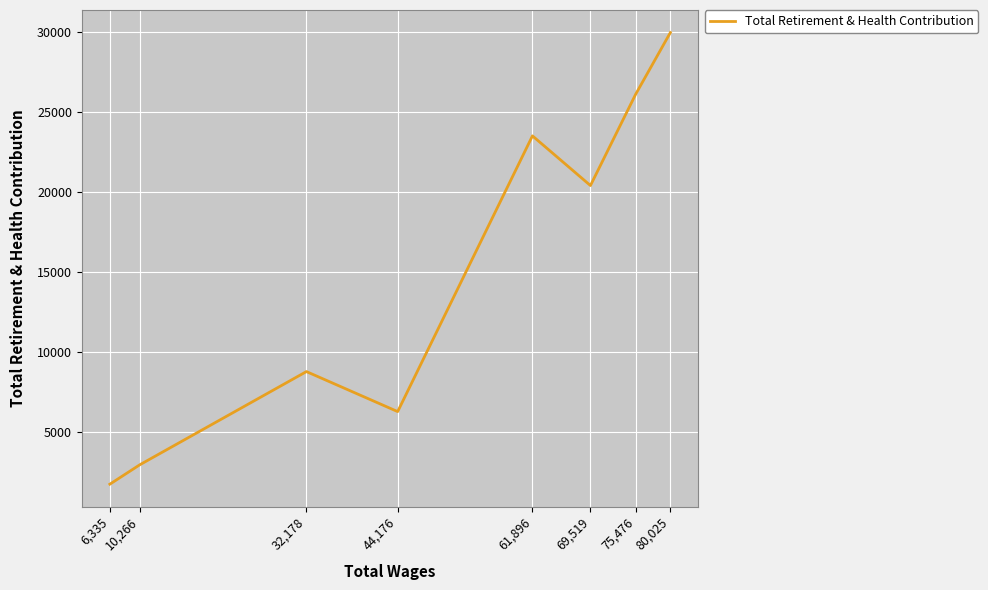

Is it true that the value at 80,025 is 29970?

True